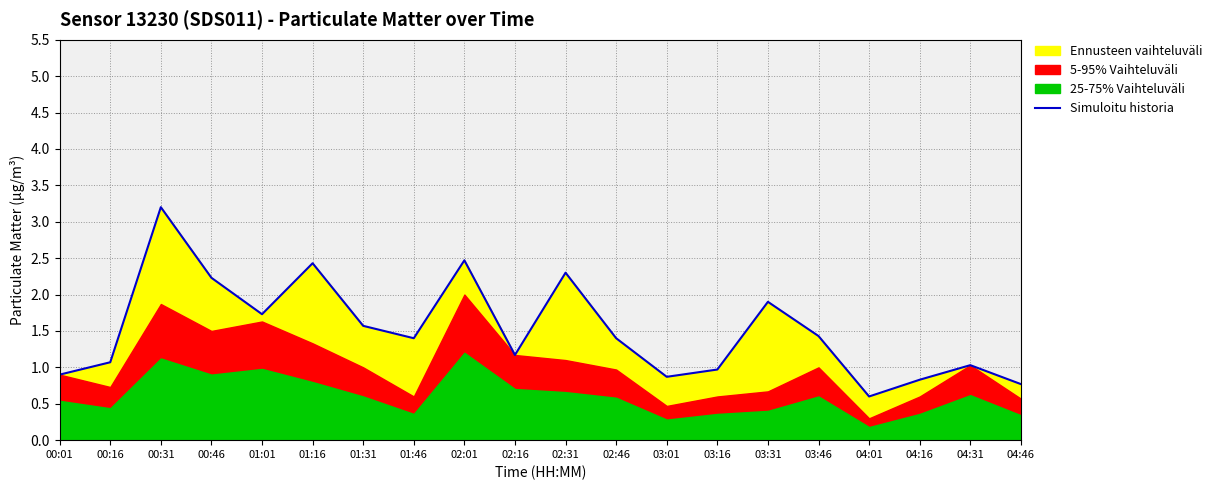

Reading right to left, extract all data points from this chart.

04:46=0.8	04:31=1.0	04:16=0.8	04:01=0.6	03:46=1.4	03:31=1.9	03:16=1.0	03:01=0.9	02:46=1.4	02:31=2.3	02:16=1.2	02:01=2.5	01:46=1.4	01:31=1.6	01:16=2.4	01:01=1.7	00:46=2.2	00:31=3.2	00:16=1.1	00:01=0.9